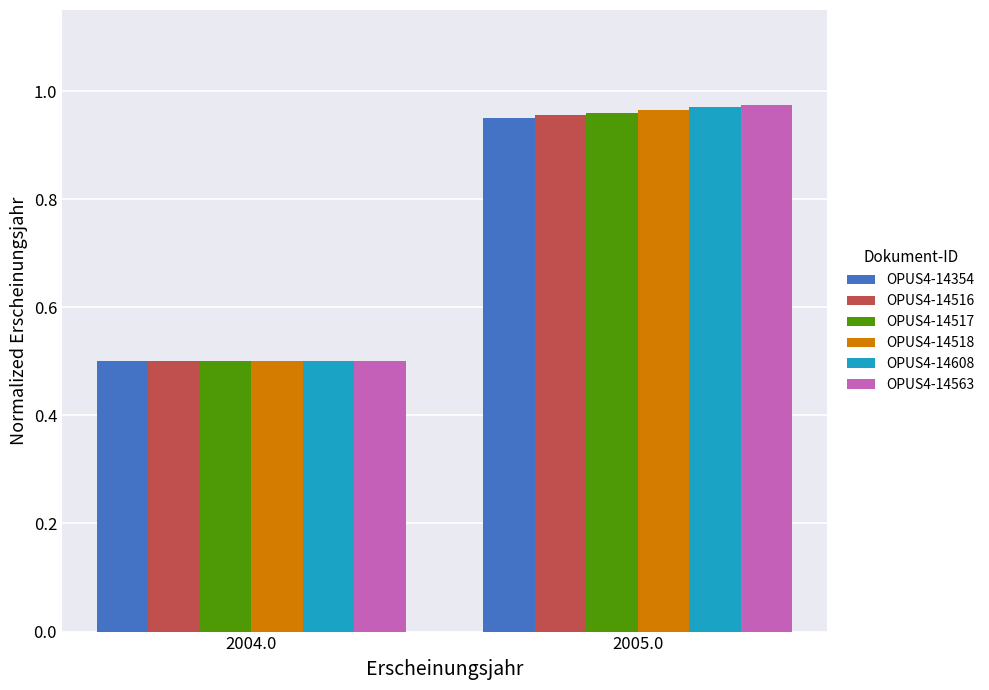

True or false: OPUS4-14563 has a value of 0.4 at 2005.0.

False